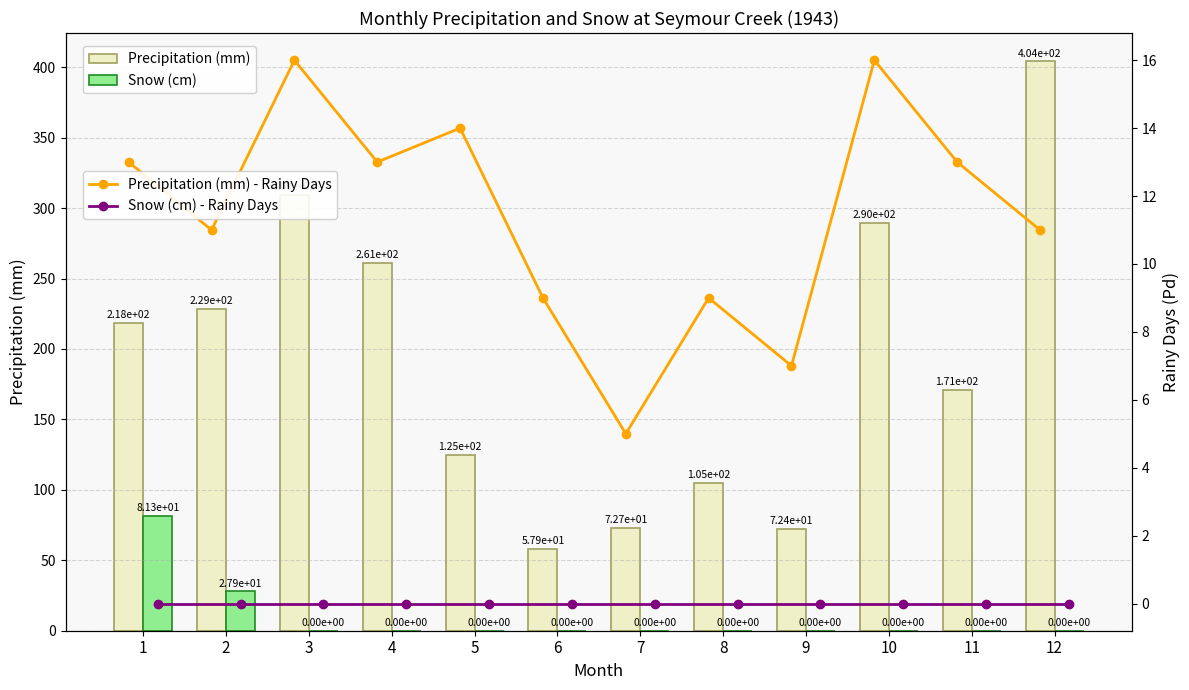

Reading left to right, what are all the values shown in this chart?

Precipitation (mm): 218.3	228.7	309.4	260.9	125.0	57.9	72.7	105.0	72.4	289.5	171.2	404.1
Snow (cm): 81.3	27.9	0.0	0.0	0.0	0.0	0.0	0.0	0.0	0.0	0.0	0.0
Precipitation (mm) - Rainy Days: 13.0	11.0	16.0	13.0	14.0	9.0	5.0	9.0	7.0	16.0	13.0	11.0
Snow (cm) - Rainy Days: 0.0	0.0	0.0	0.0	0.0	0.0	0.0	0.0	0.0	0.0	0.0	0.0